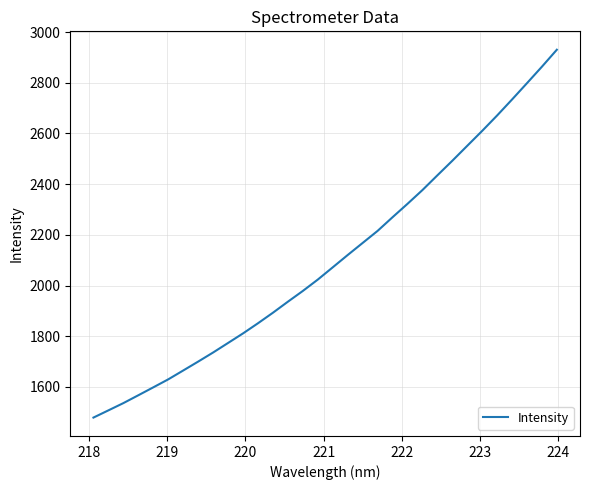

What is the difference between the maximum and minimum values?

1451.1